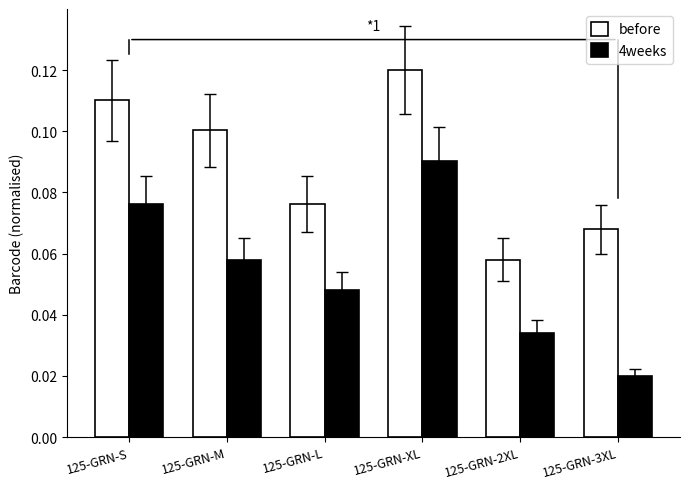

List the labels in order of before value, smallest first.

125-GRN-2XL, 125-GRN-3XL, 125-GRN-L, 125-GRN-M, 125-GRN-S, 125-GRN-XL